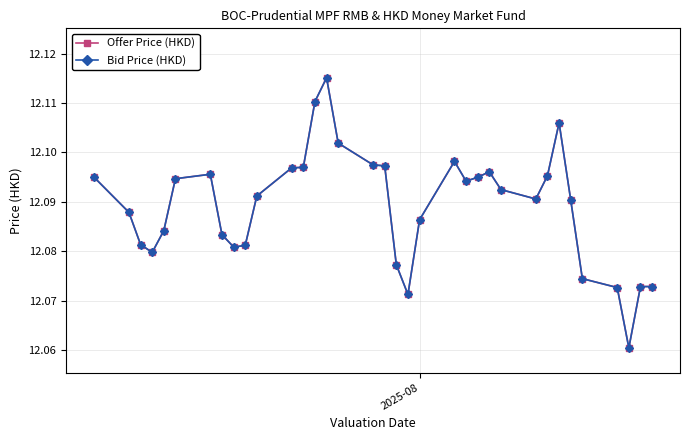

Is this an area chart (filled region under the line)?

No